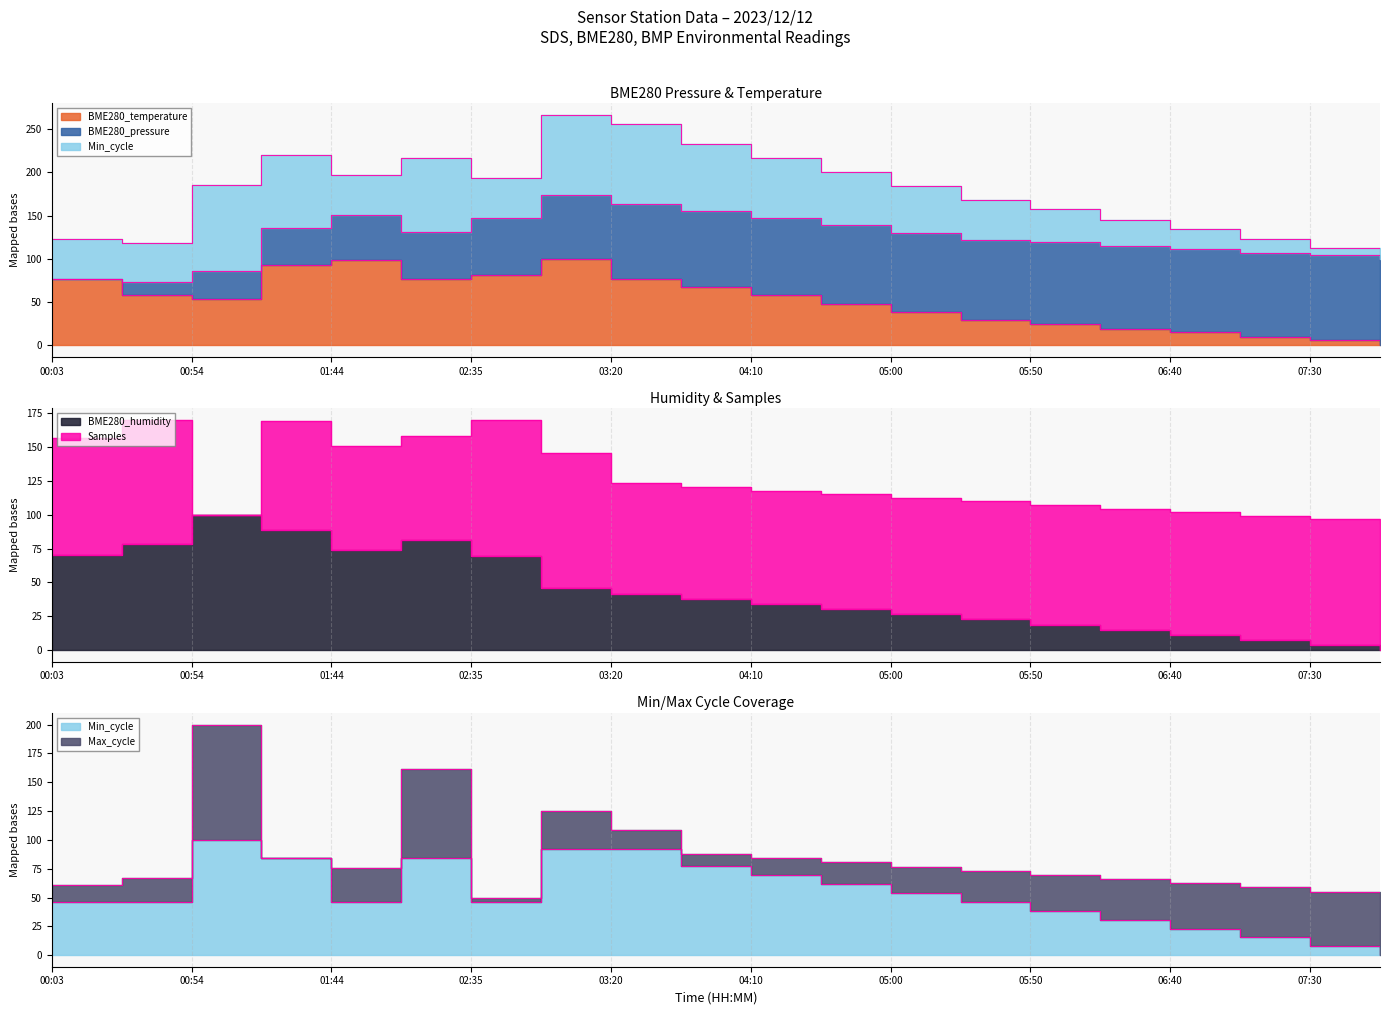

True or false: BME280_humidity and BME280_temperature intersect in this chart.

True